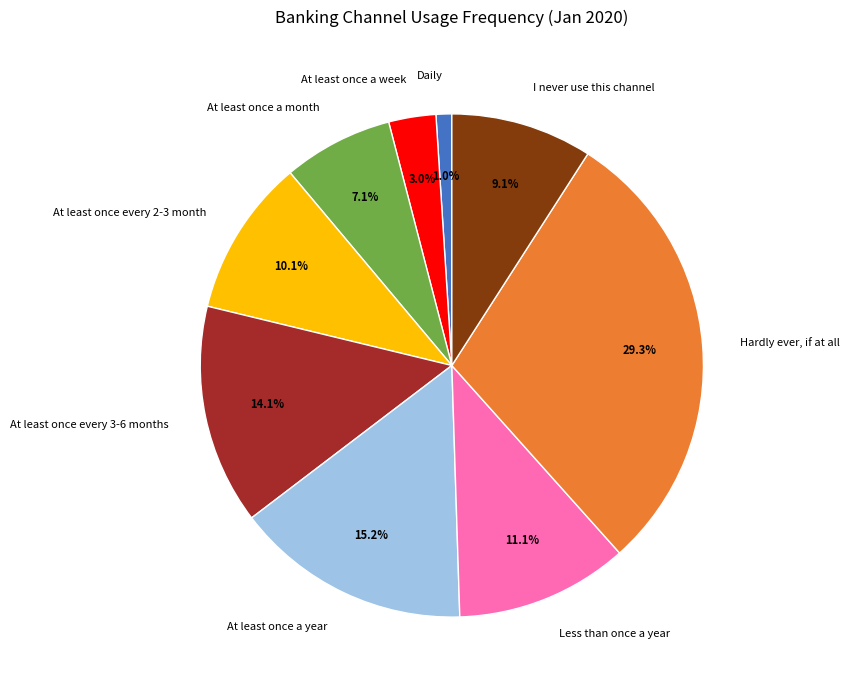

The I never use this channel slice represents 21% of the pie. True or false?

False